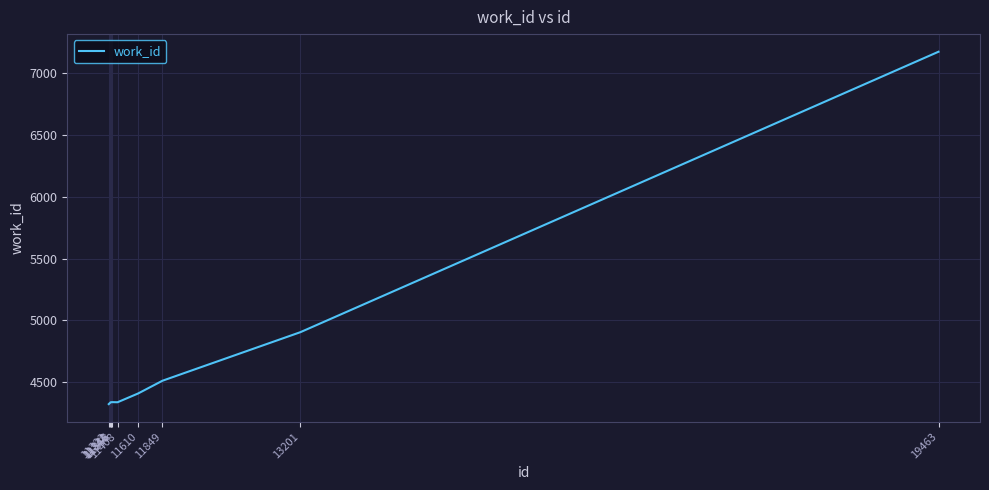

What is the difference between the maximum and minimum values?

2848